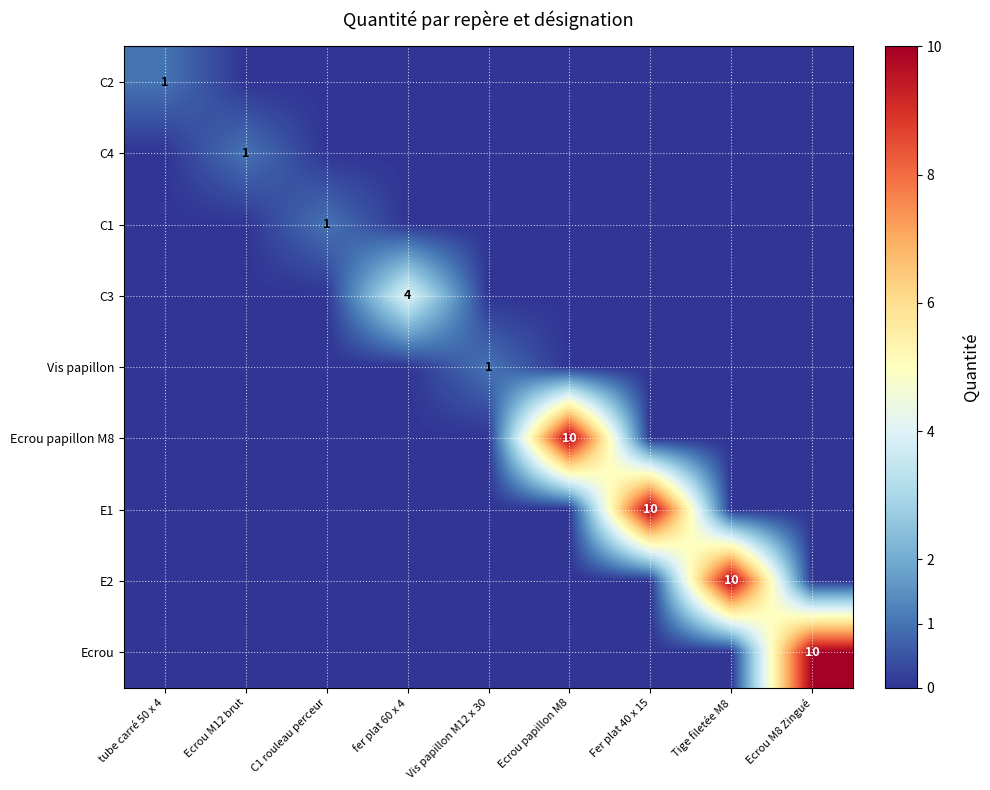

How many data points does each series have?

9